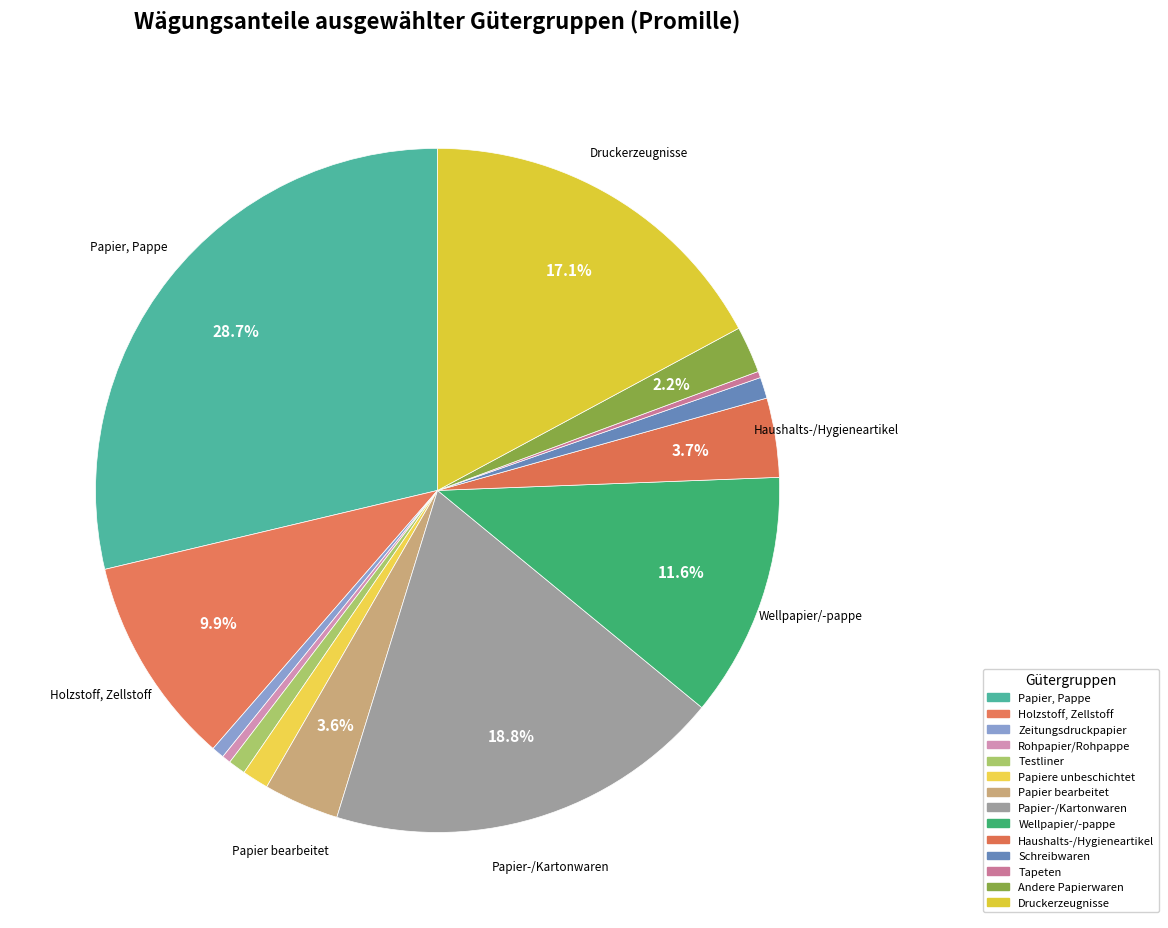

How many slices are in this pie chart?

14